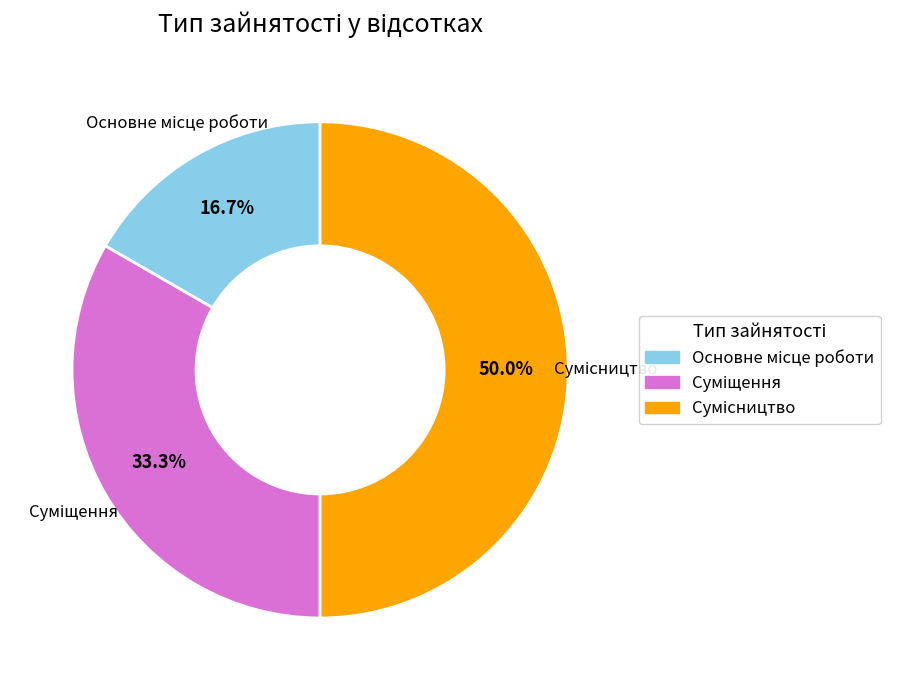

To the nearest percent, what is the average slice percentage?

33%